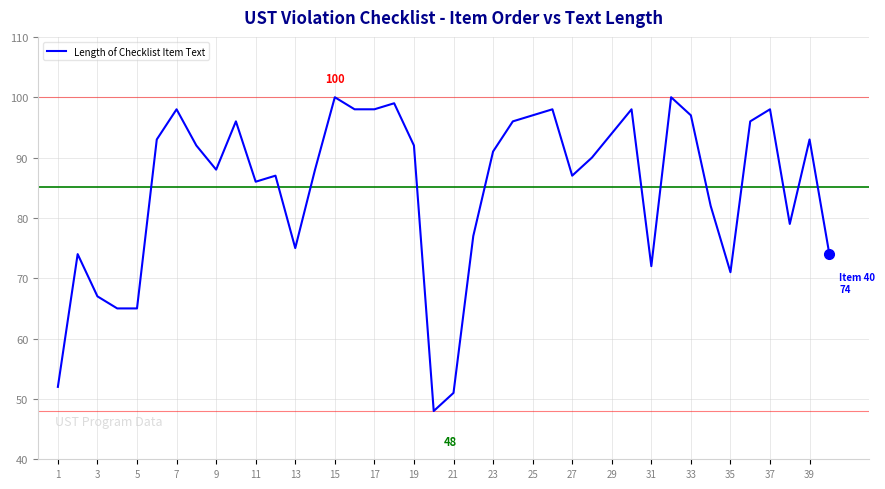

Is this an area chart (filled region under the line)?

No